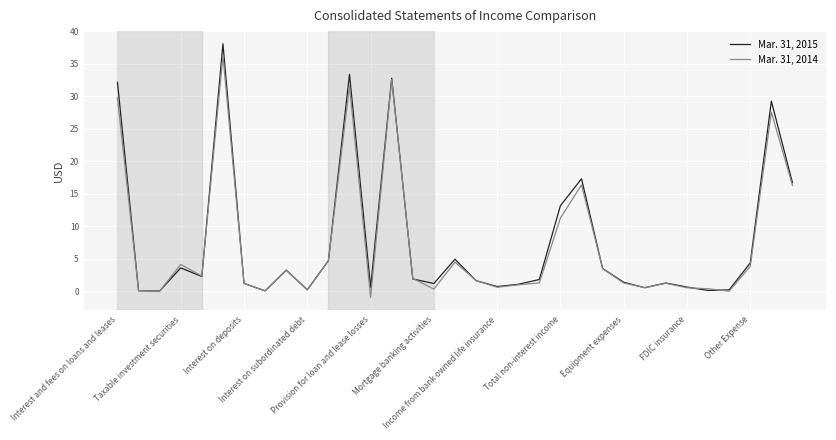

Does the chart have visible grid lines?

Yes